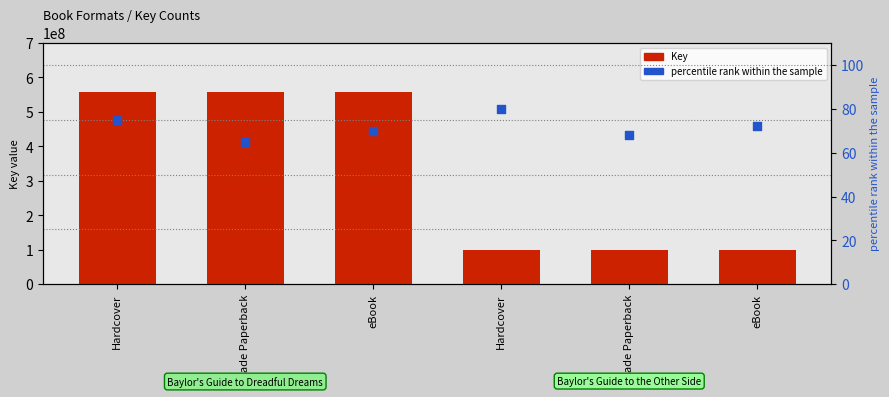

Which series has the largest total across all categories?

Key